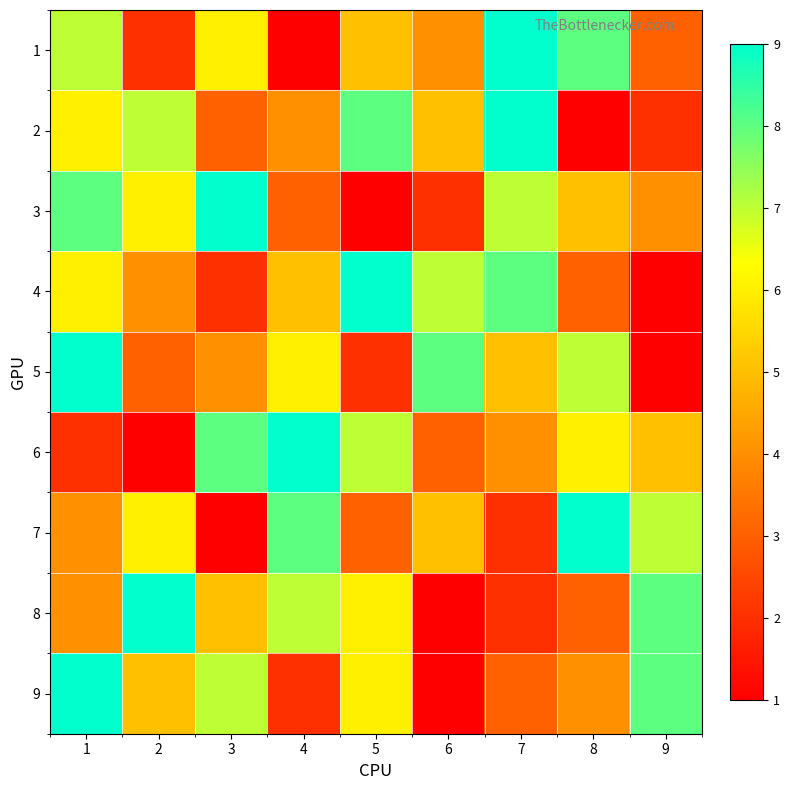

Which series has the largest range (max minus min)?

1